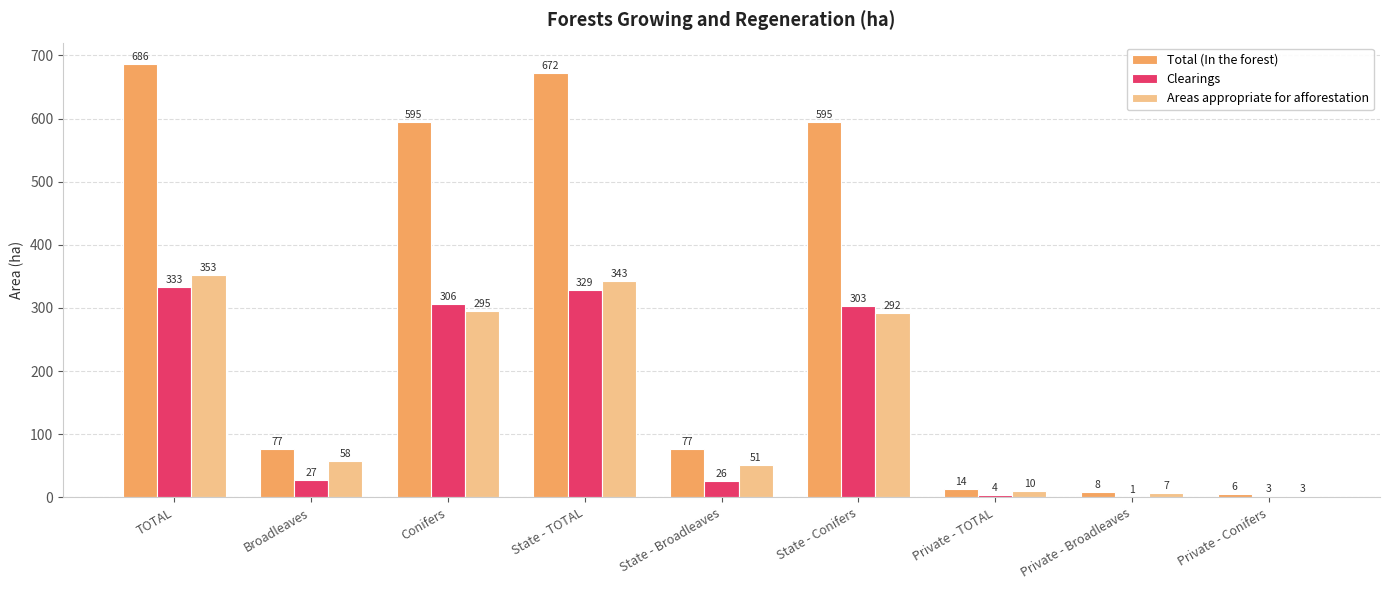

What is the approximate value of Areas appropriate for afforestation at State - Broadleaves, to the nearest 50?

50